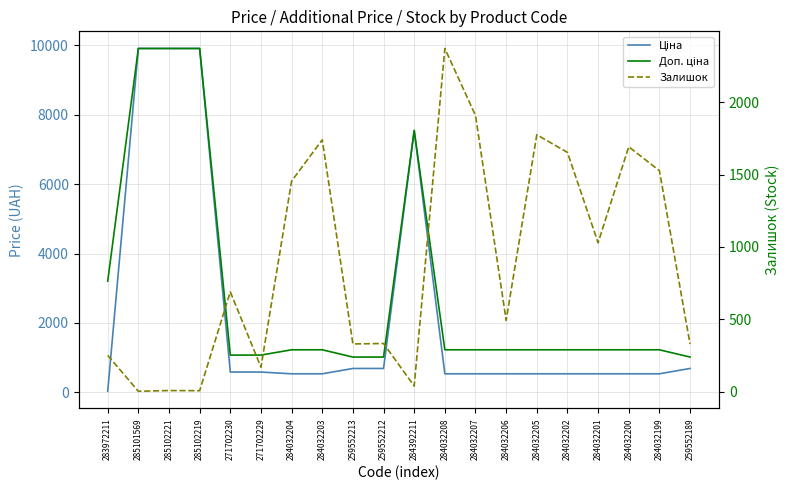

At which label does Ціна first exceed 535?

285101569